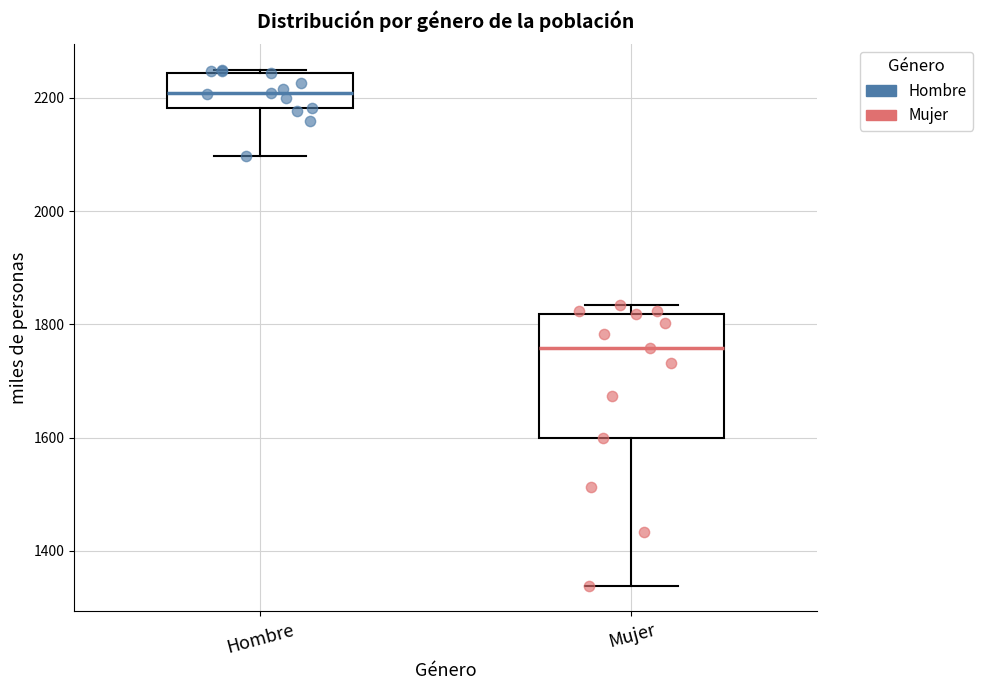

Comparing the boxes themselves (not the whiskers), which one is the tallest?

Mujer